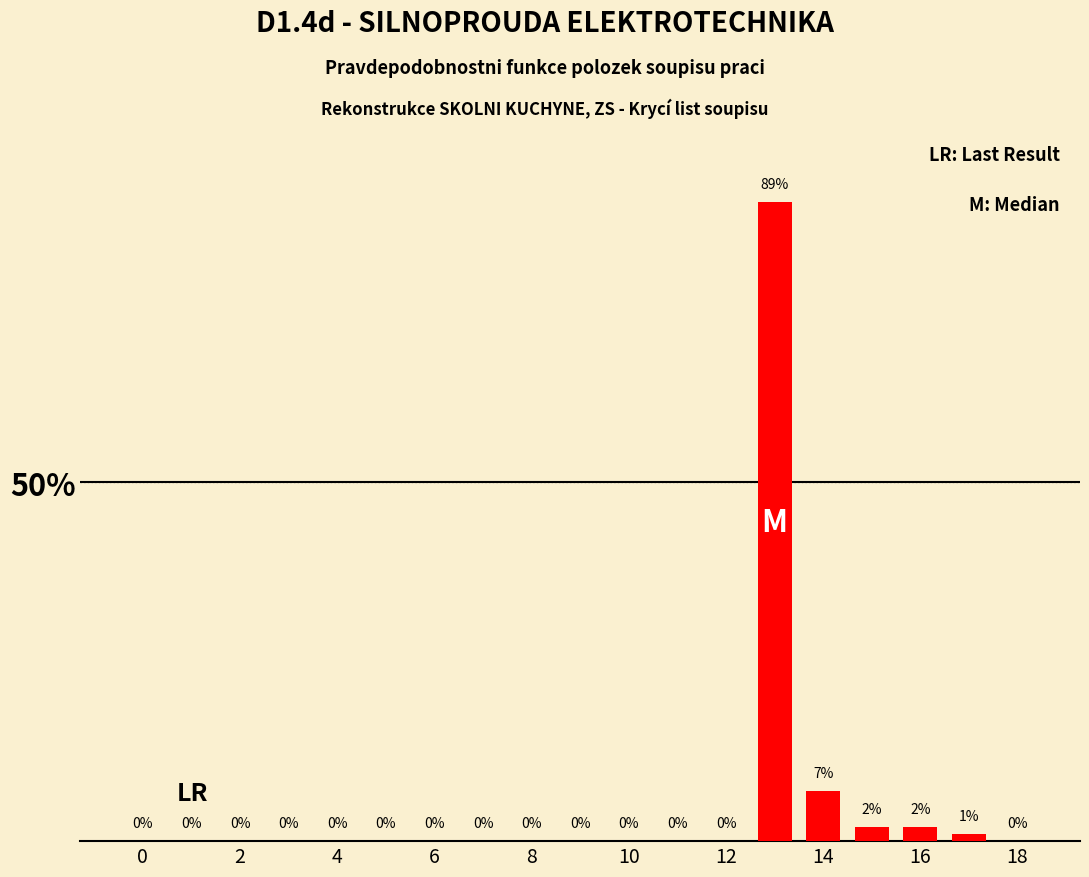

What is the maximum value shown in the chart?

89